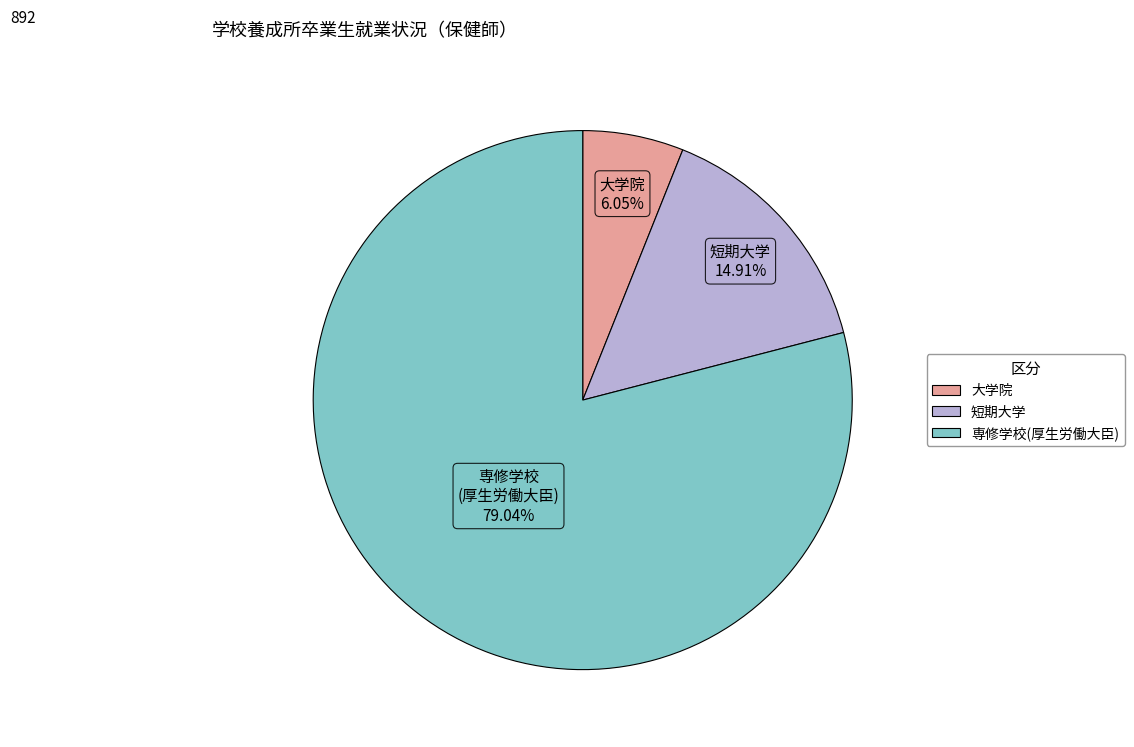

Is there a majority slice in this chart?

Yes